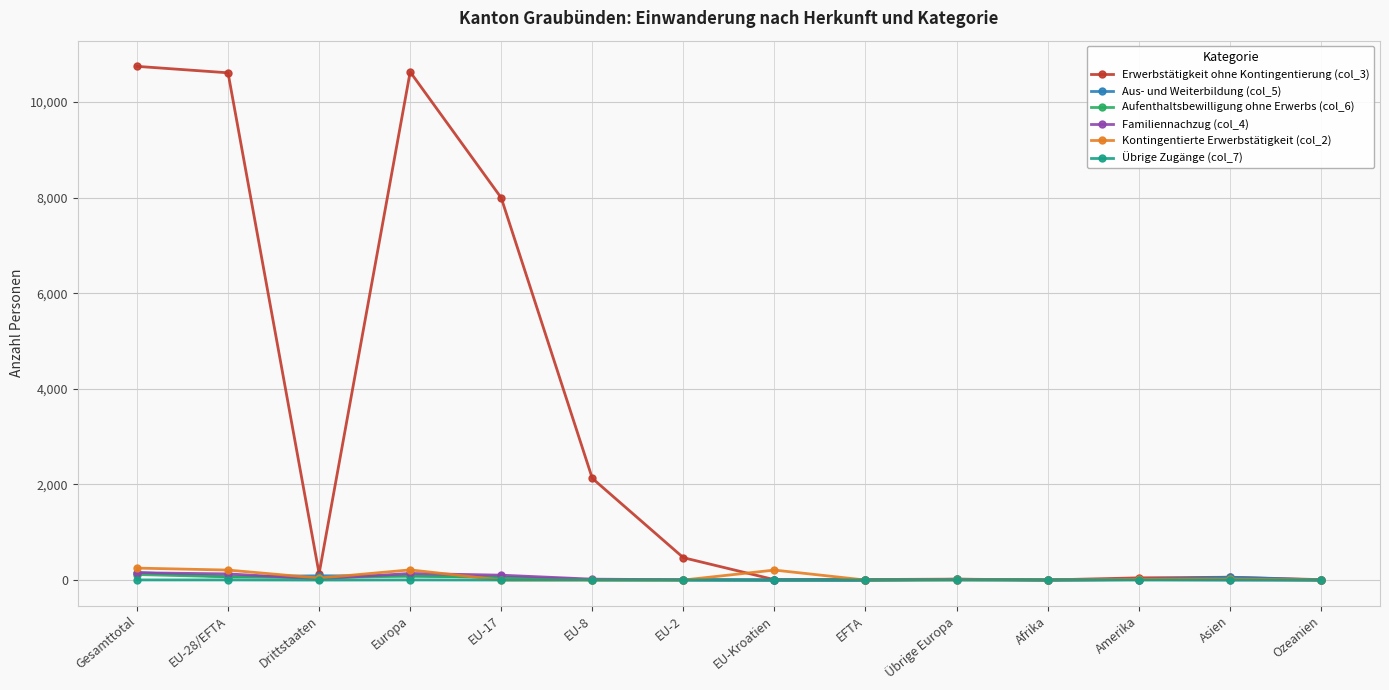

Which series has the widest spread of values?

Erwerbstätigkeit ohne Kontingentierung (col_3)